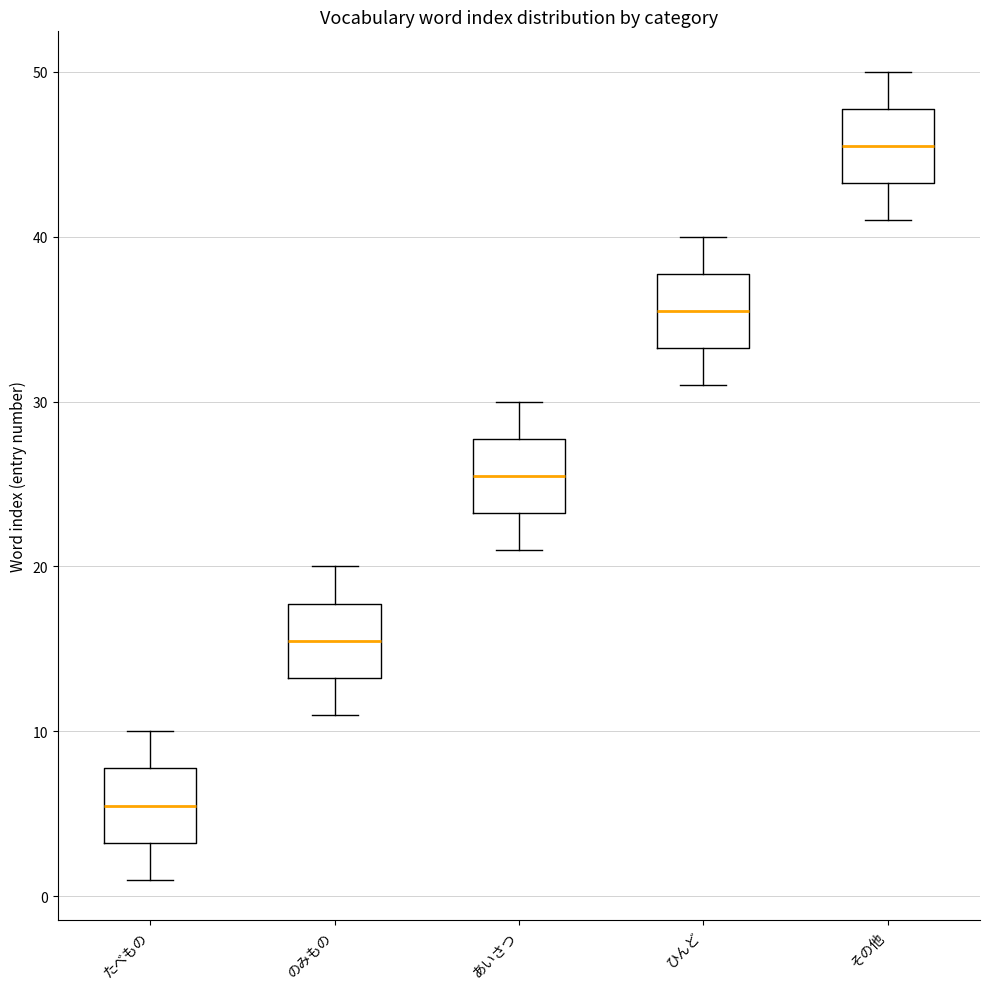

Reading left to right, transcribe this box plot: for each box, give where its median line is, the range the box spans, and where its two whiskers end, as read against the y-axis. The values are not printed on the chart, so give them approximately, as read against the axis.

たべもの: median 6, box 3 to 8, whiskers 1 to 10
のみもの: median 16, box 13 to 18, whiskers 11 to 20
あいさつ: median 26, box 23 to 28, whiskers 21 to 30
ひんど: median 36, box 33 to 38, whiskers 31 to 40
その他: median 46, box 43 to 48, whiskers 41 to 50